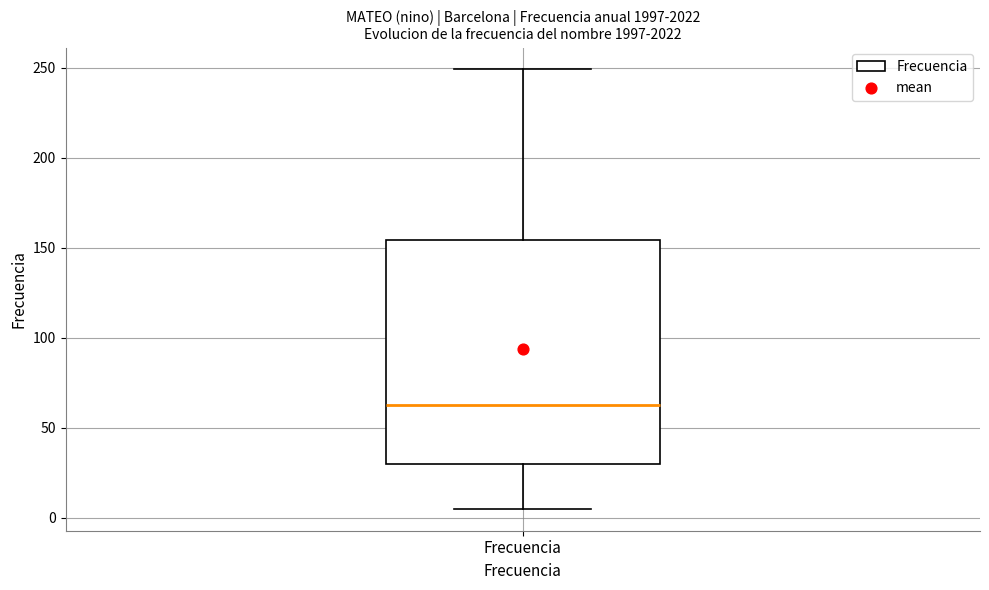

Transcribe this box plot: give where the median line is, the range the box spans, and where the two whiskers end, as read against the y-axis. The values are not printed on the chart, so give them approximately, as read against the axis.

median 65, box 30 to 155, whiskers 5 to 250